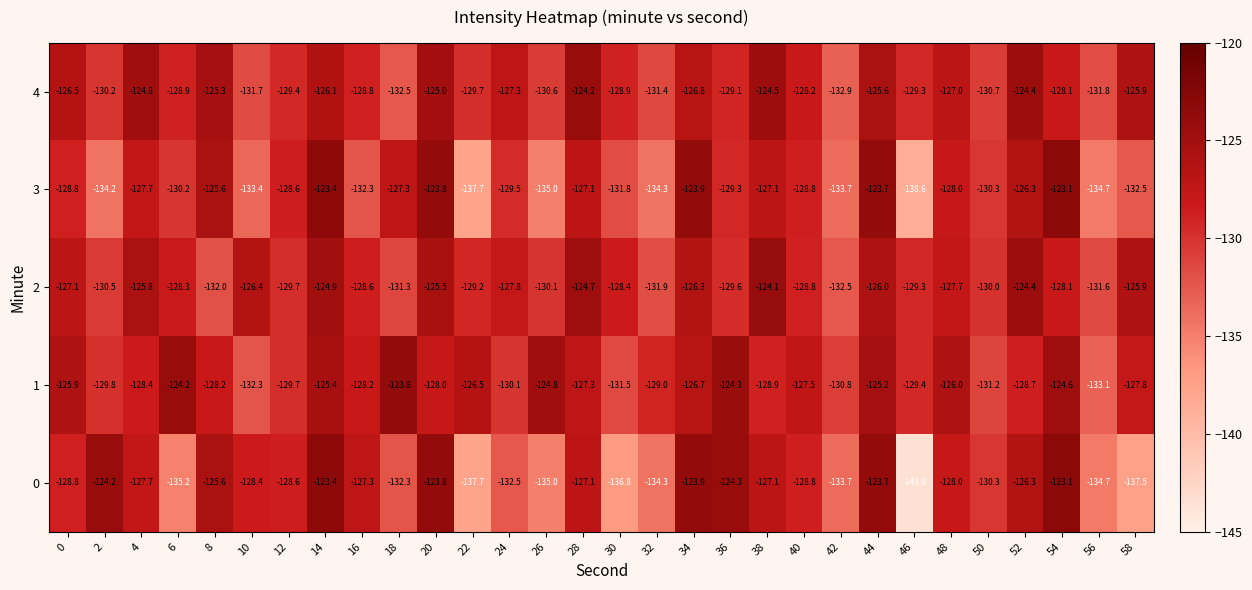

At which label is 0 closest to -133?

24